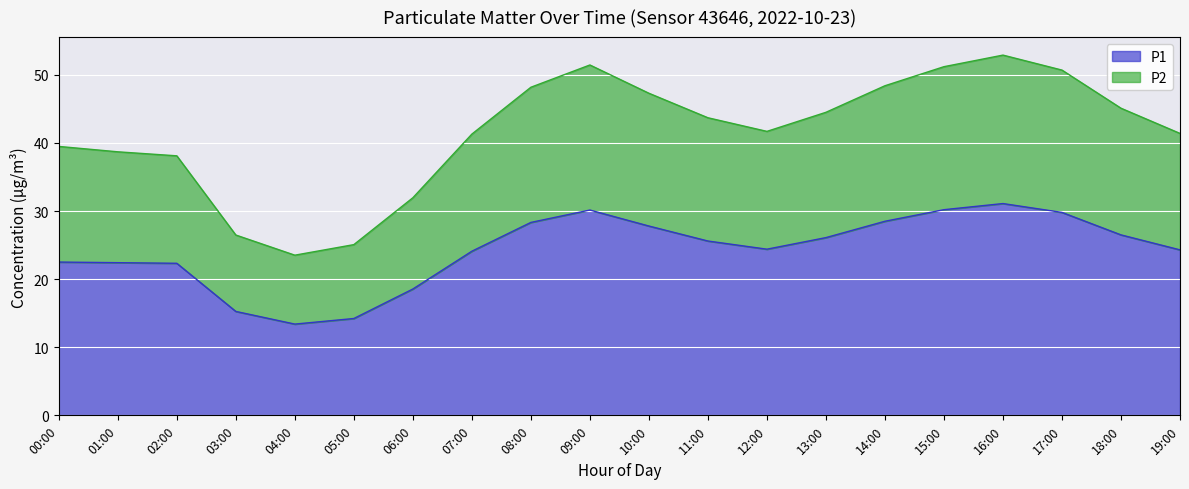

What is the value of the P1 point at the 17th from the left?

31.1